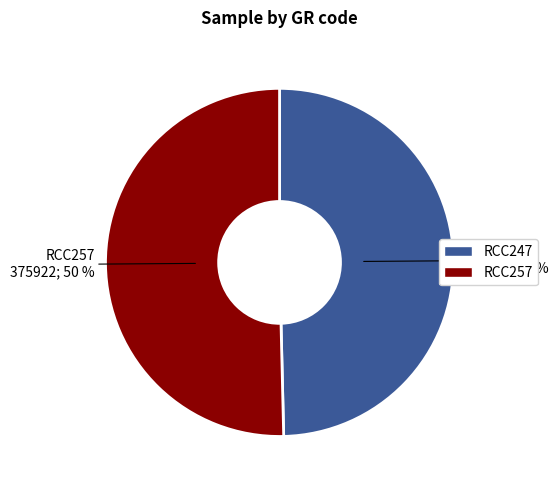

To the nearest percent, what percentage of the pie is RCC247?

50%